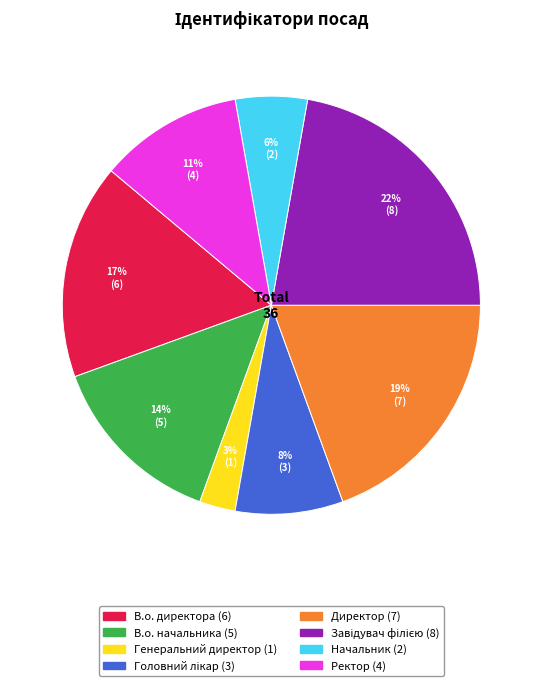

Which slice is the smallest?

Генеральний директор